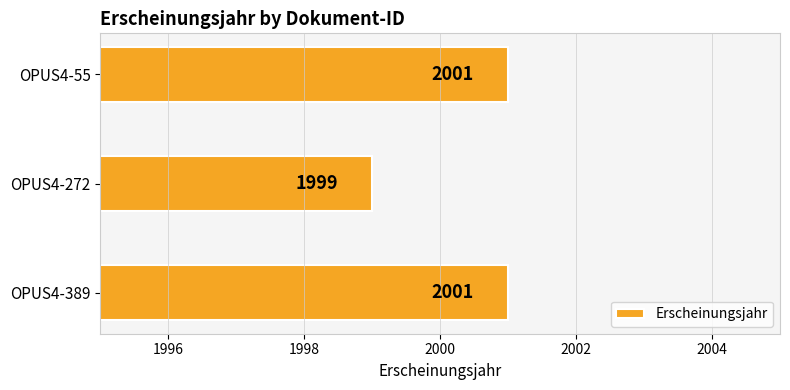

Are the bars grouped side by side (vs. stacked)?

No